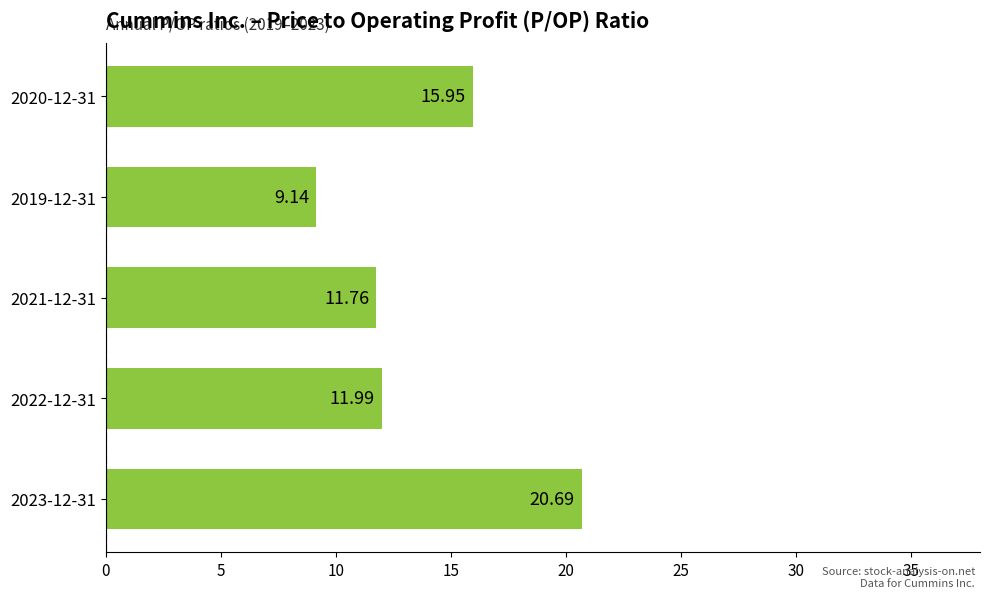

List the labels in order of value, smallest first.

2019-12-31, 2021-12-31, 2022-12-31, 2020-12-31, 2023-12-31